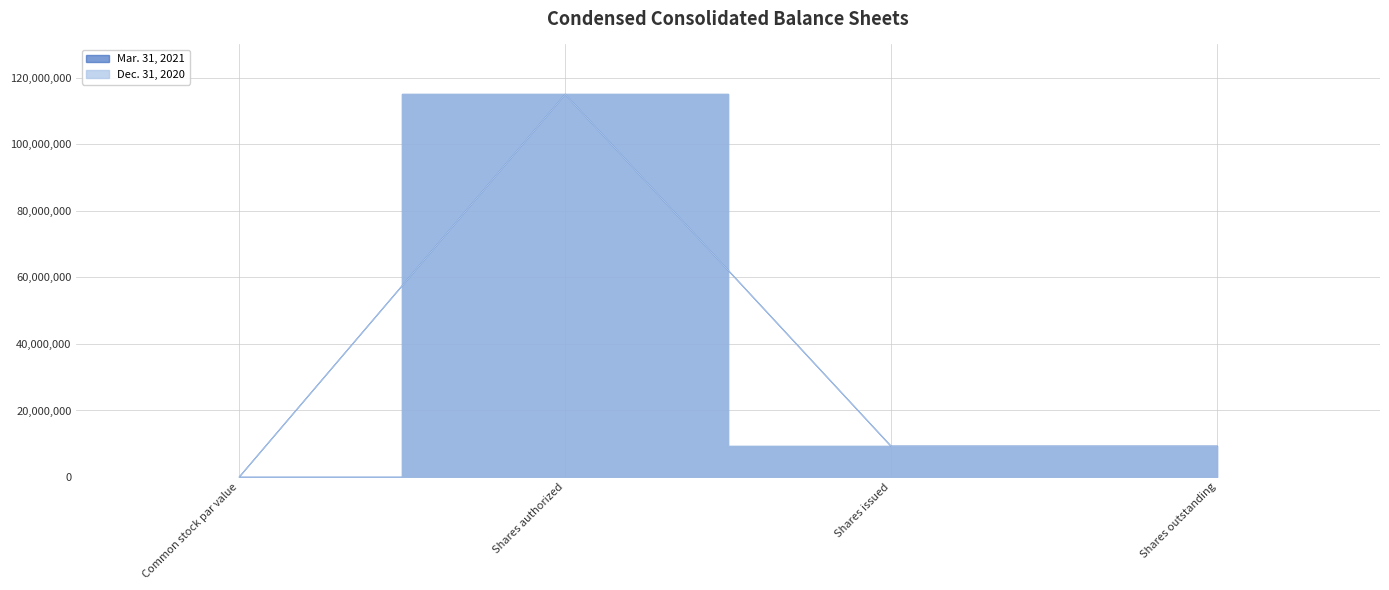

What is the difference between the Mar. 31, 2021 values at Shares issued and Common stock par value?

9231737.0